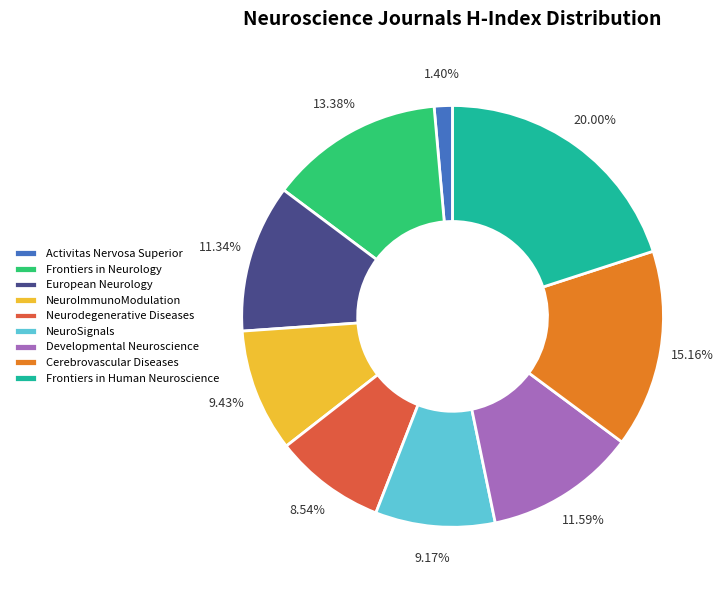

What portion of the pie excludes NeuroImmunoModulation?

90.6%